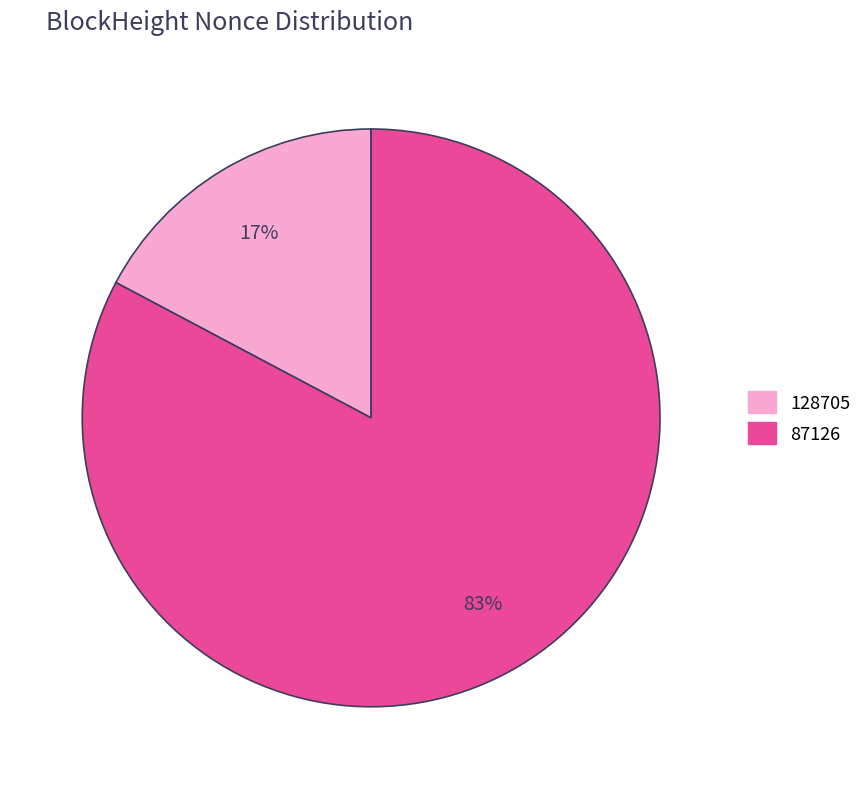

To the nearest percent, what is the average slice percentage?

50%